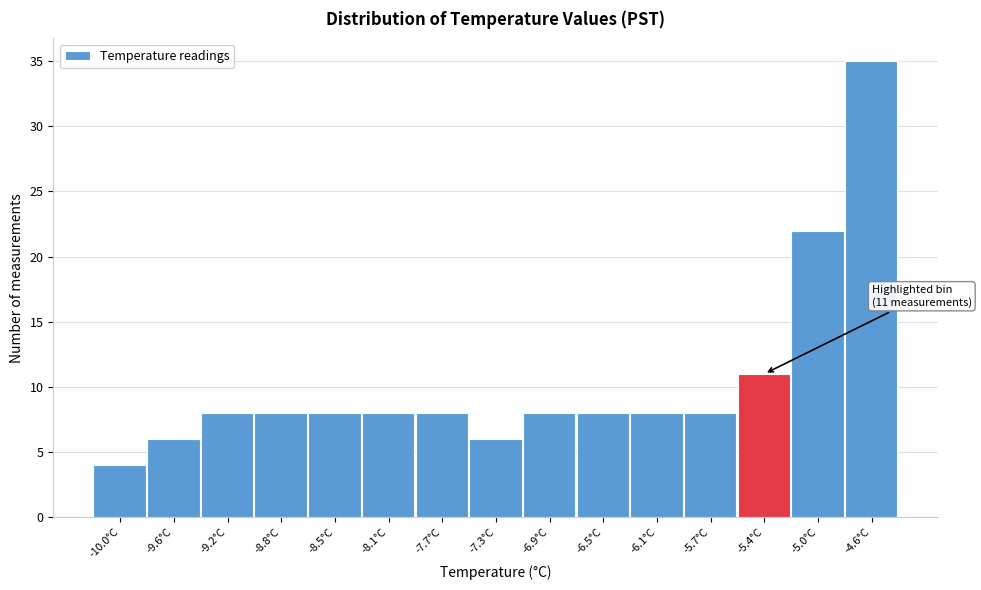

Reading left to right, list all the values displayed in this chart.

4	6	8	8	8	8	8	6	8	8	8	8	11	22	35